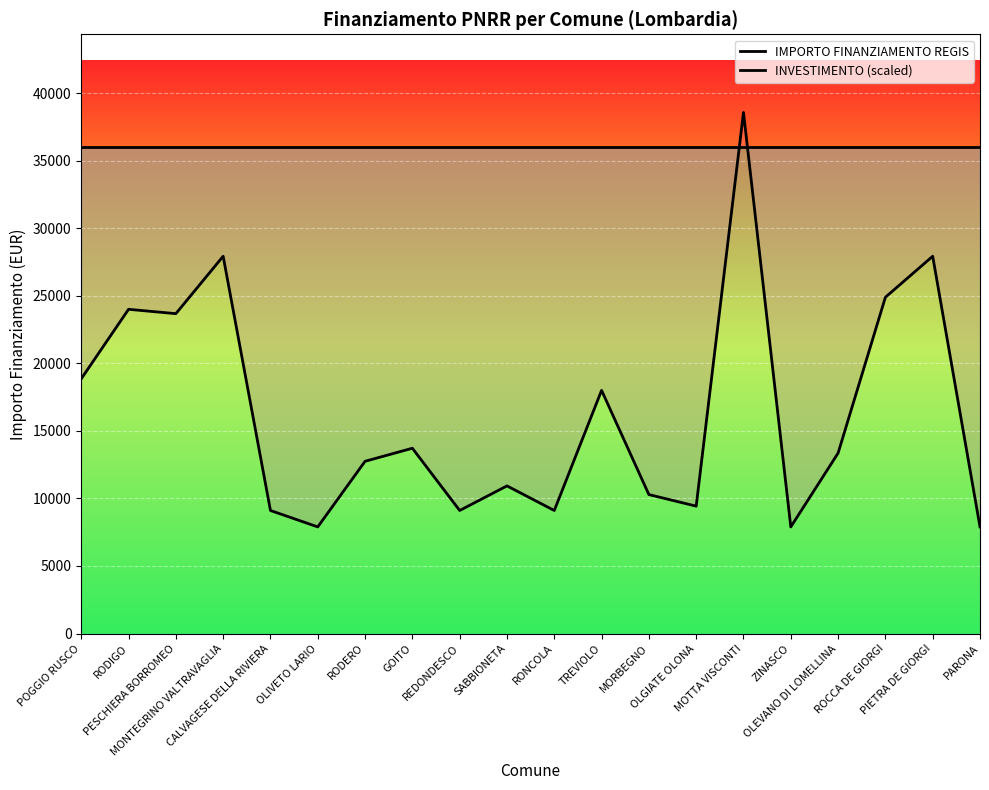

True or false: INVESTIMENTO (scaled) has more than 1 points higher than both neighbors.

False